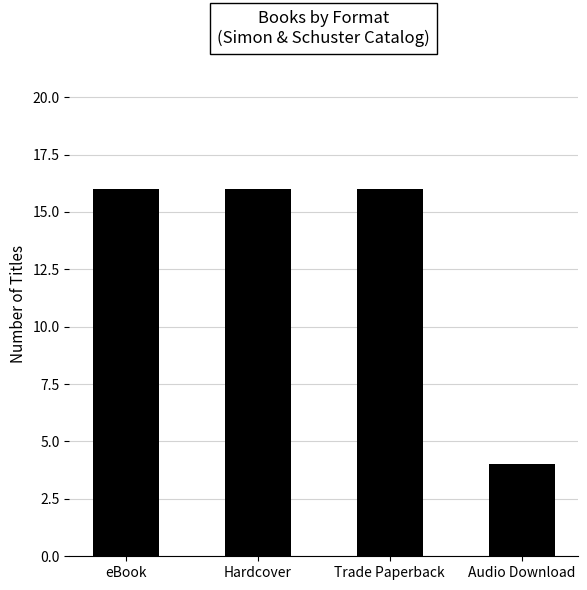

What is the difference between the maximum and minimum values?

12